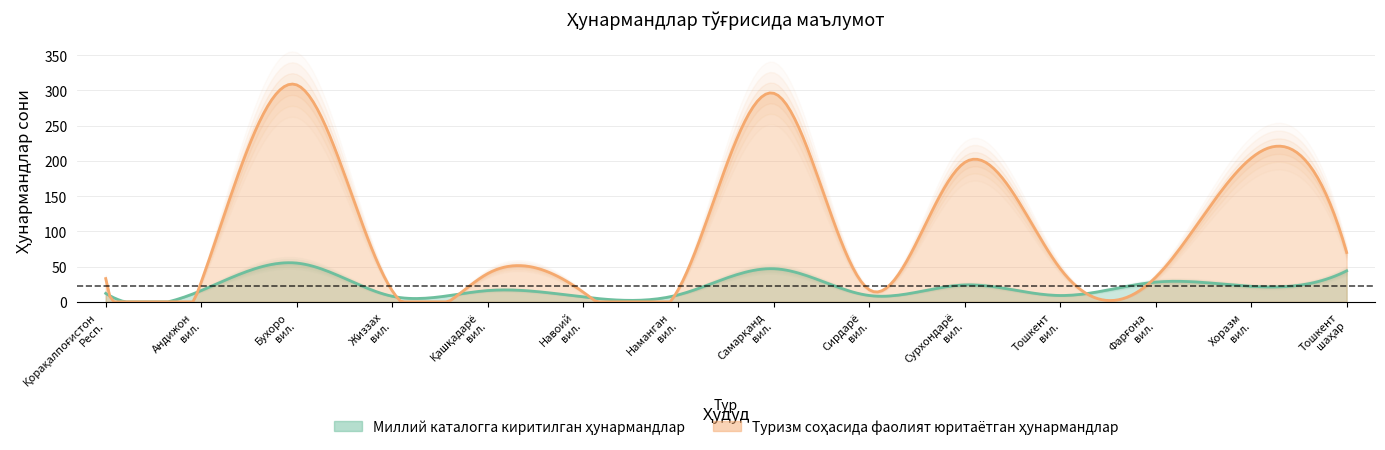

What is the highest value of the Миллий каталогга киритилган ҳунармандлар series?

55